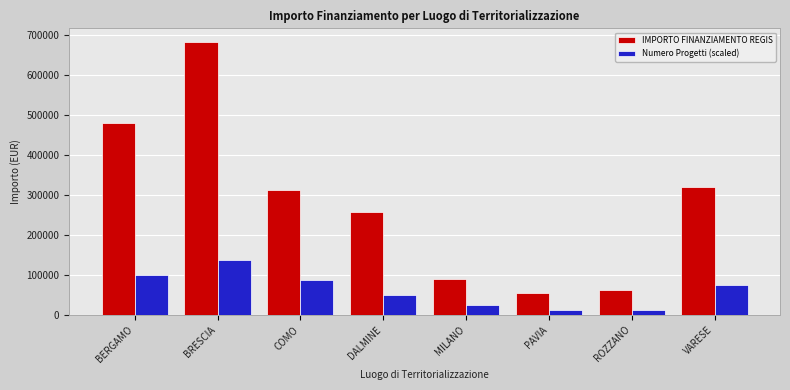

Is it true that Numero Progetti (scaled) equals 108555.2 at VARESE?

False